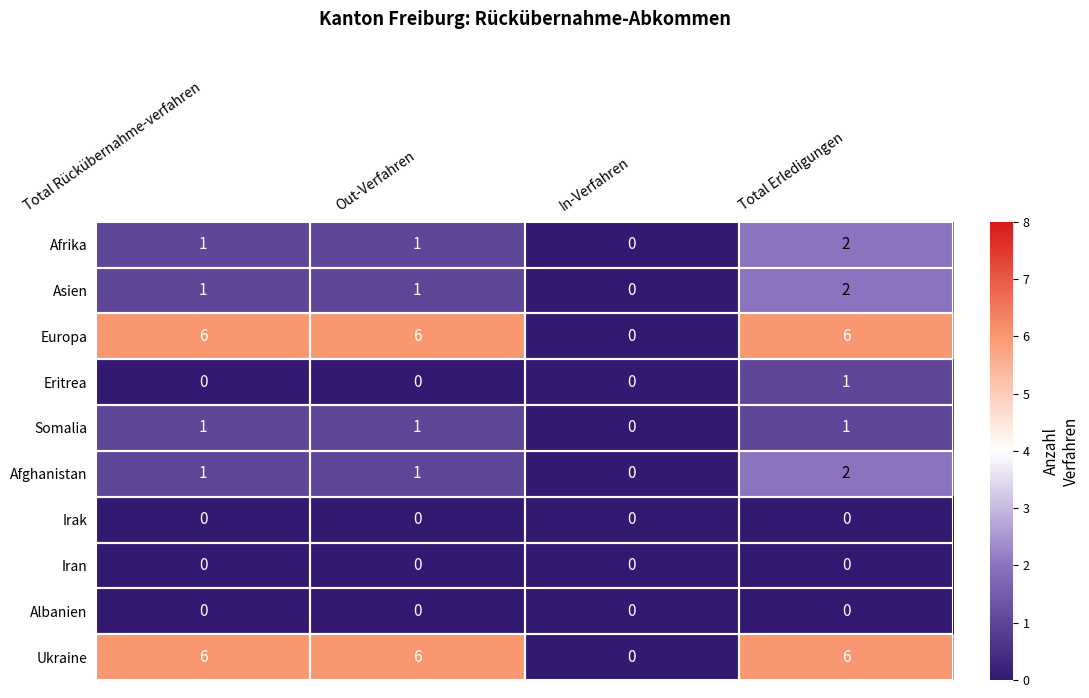

What is the spread (max minus min) of values at Total Rückübernahme-verfahren?

6